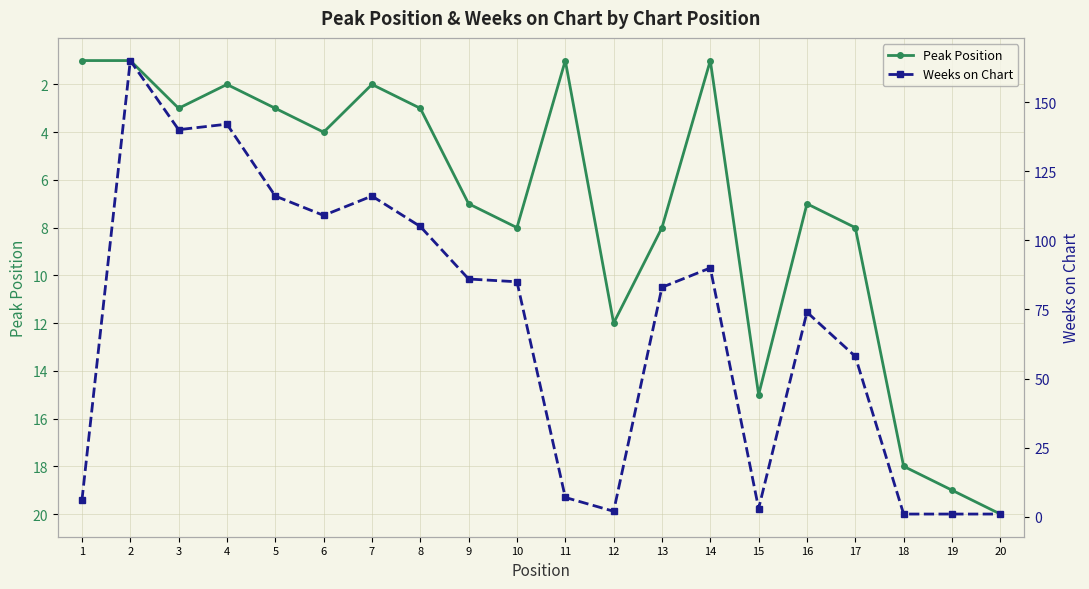

Reading left to right, list all the values displayed in this chart.

Peak Position: 1=1	2=1	3=3	4=2	5=3	6=4	7=2	8=3	9=7	10=8	11=1	12=12	13=8	14=1	15=15	16=7	17=8	18=18	19=19	20=20
Weeks on Chart: 1=6	2=165	3=140	4=142	5=116	6=109	7=116	8=105	9=86	10=85	11=7	12=2	13=83	14=90	15=3	16=74	17=58	18=1	19=1	20=1